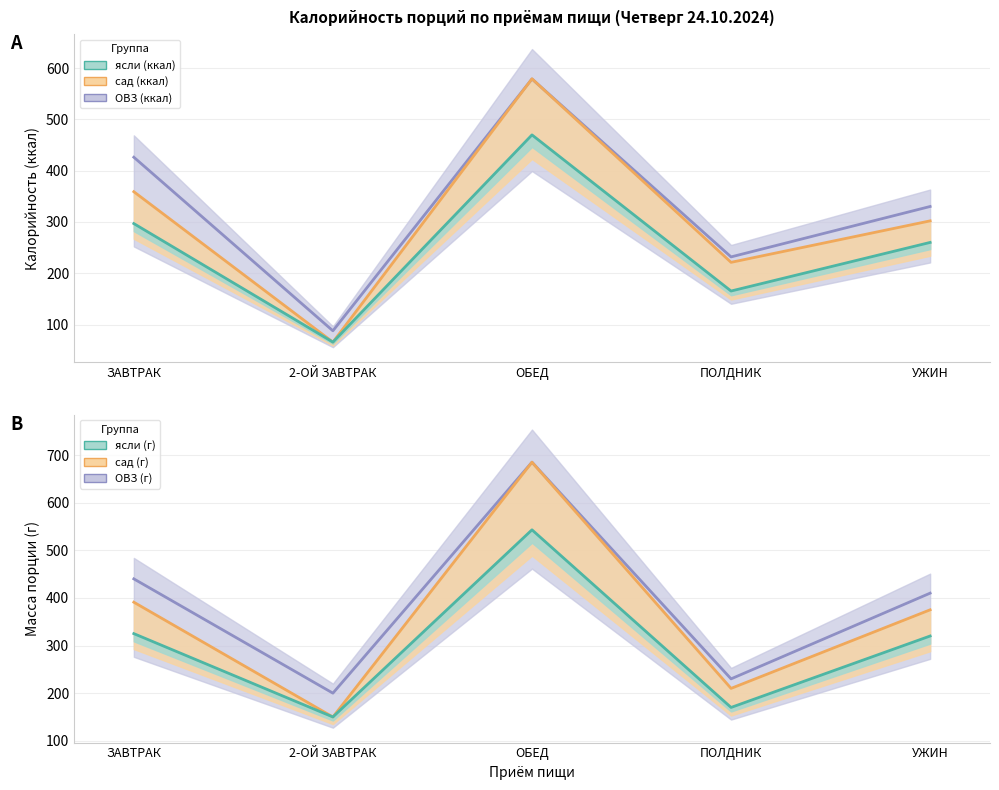

What is the value of the сад (ккал) point at the 5th from the left?

302.2